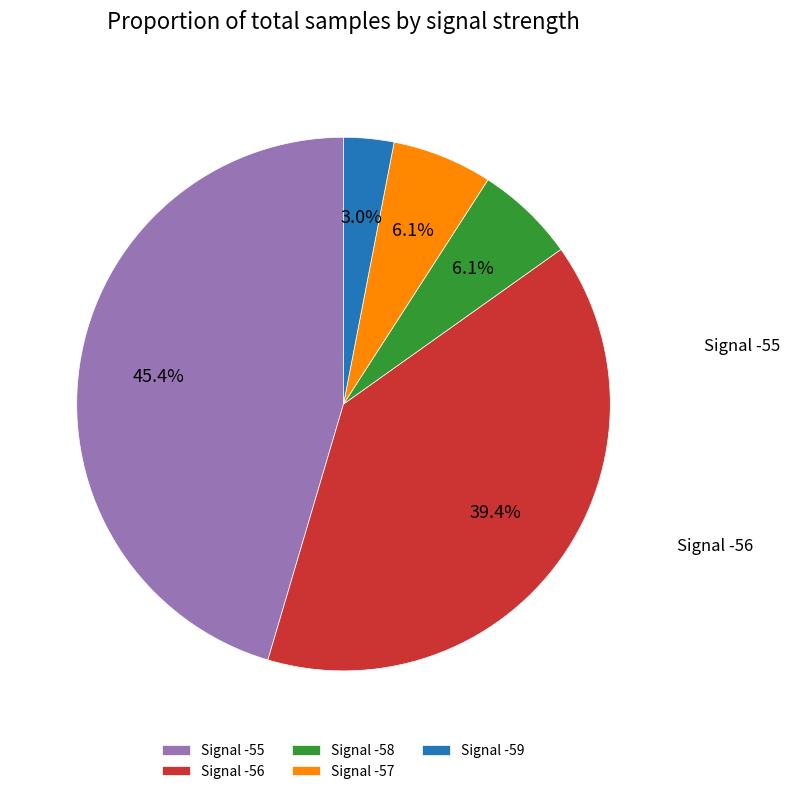

Which category has the smallest portion of the pie?

Signal -59